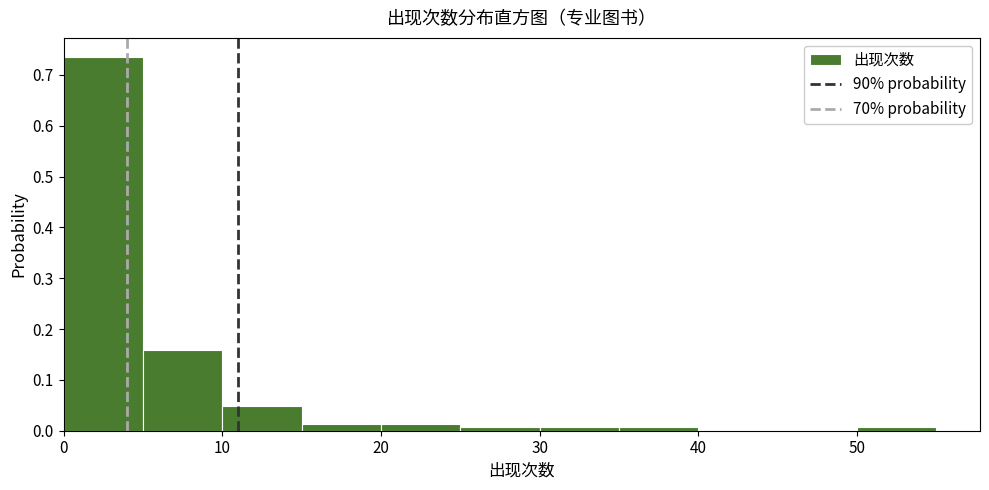

What is the height of the bar covering 0 to 5 on the x-axis? The values are not printed on the chart, so give them approximately, as read against the axis.

0.74